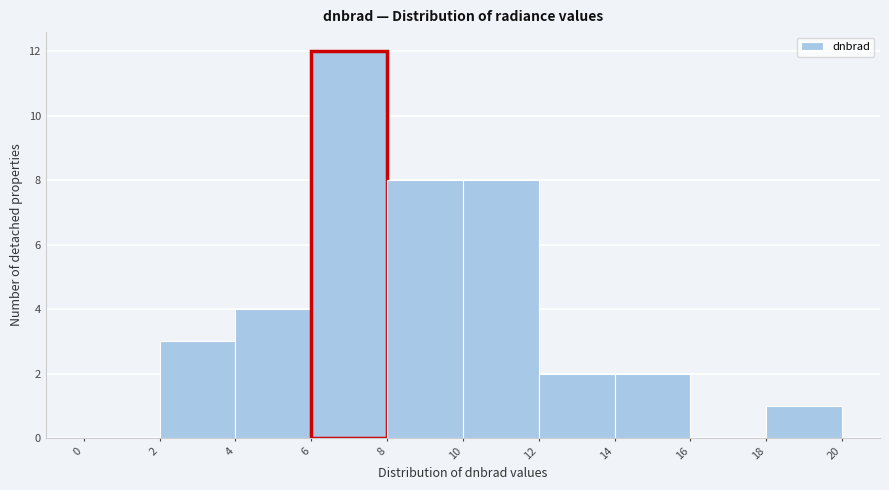

Reading left to right, list every bar in this chart as the range it spans on the x-axis followed by its height. The values are not printed on the chart, so give them approximately, as read against the axis.

0 to 2: 0
2 to 4: 3
4 to 6: 4
6 to 8: 12
8 to 10: 8
10 to 12: 8
12 to 14: 2
14 to 16: 2
16 to 18: 0
18 to 20: 1